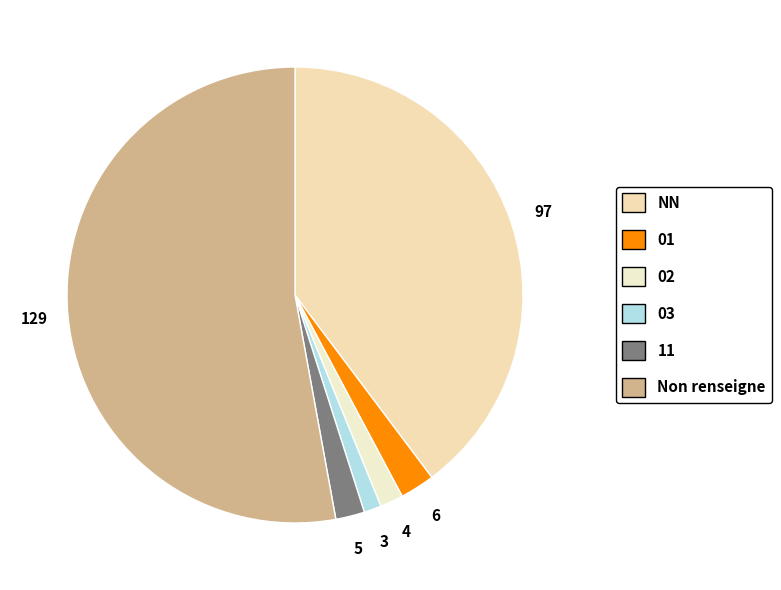

To the nearest percent, what is the combined percentage of 02 and 01?

4%